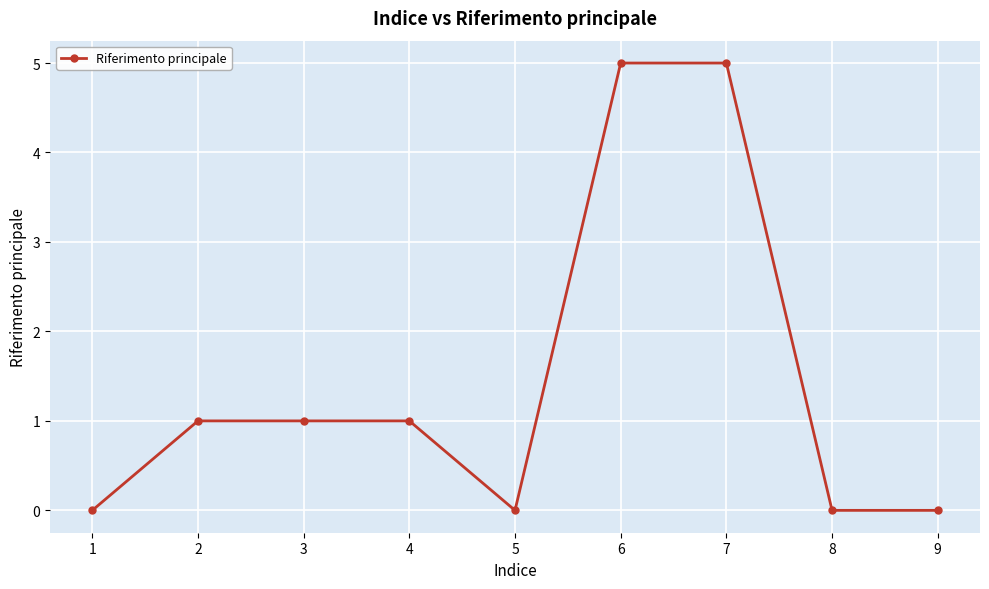

Reading left to right, extract all data points from this chart.

1=0	2=1	3=1	4=1	5=0	6=5	7=5	8=0	9=0